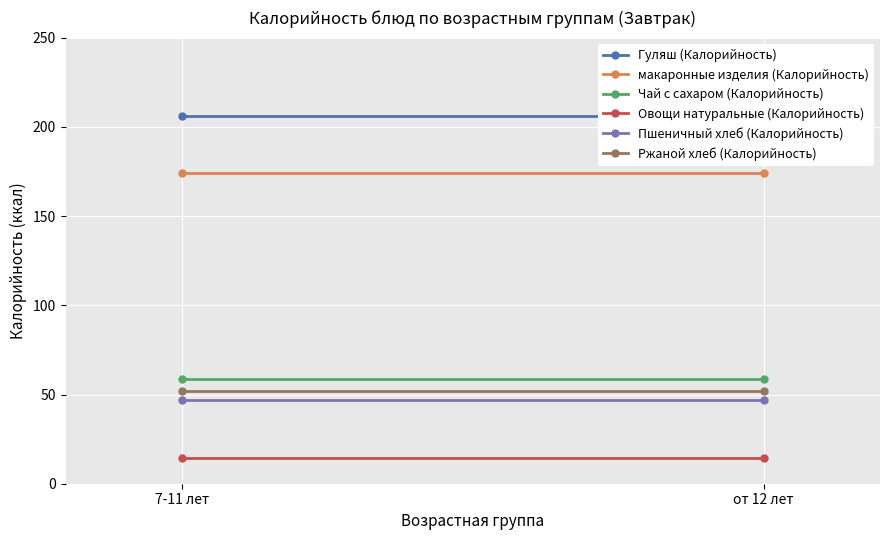

Which category has the highest value in the Гуляш (Калорийность) series?

7-11 лет